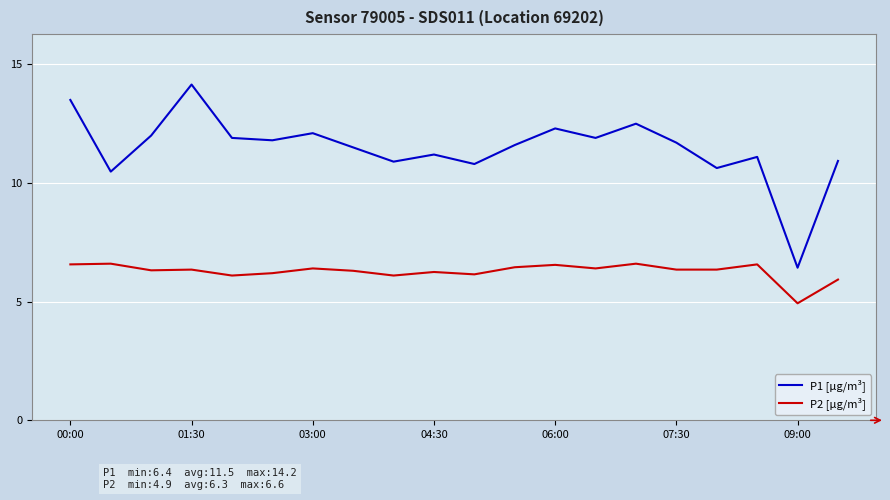

What is the minimum value for P1 [µg/m³]?

6.4